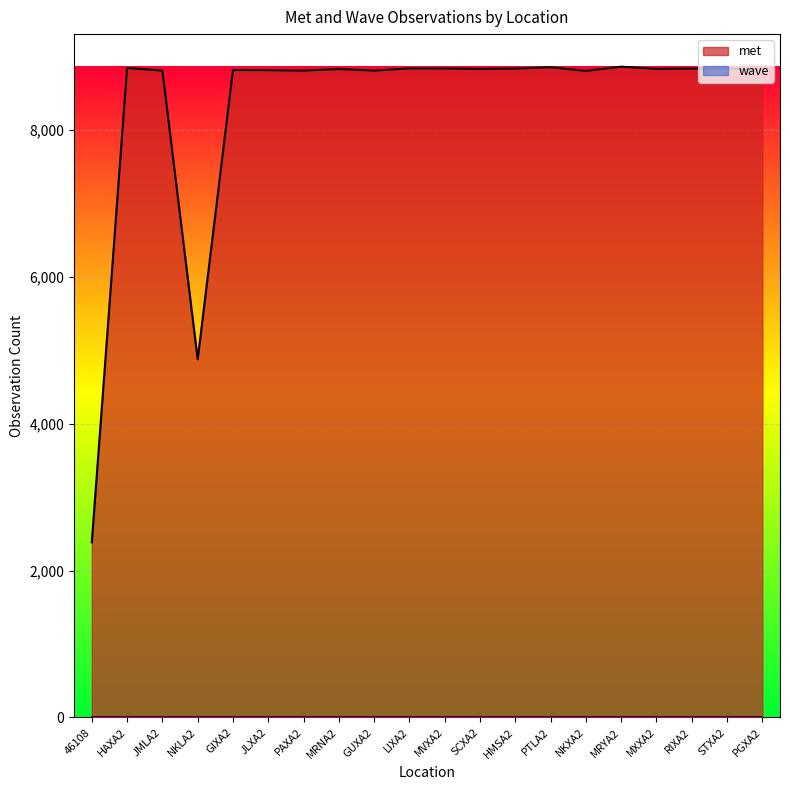

What is the difference between the values at STXA2 and GIXA2?

22